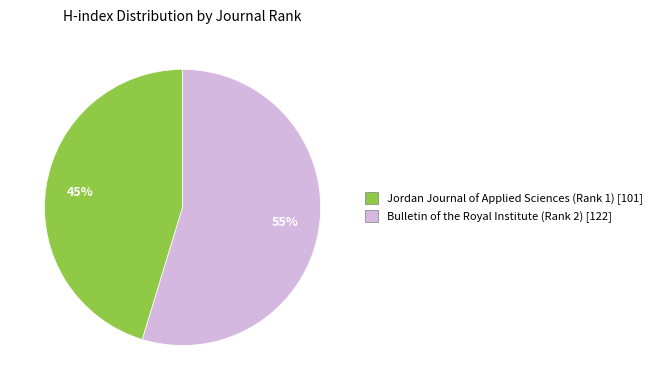

Between Jordan Journal of Applied Sciences (Rank 1) and Bulletin of the Royal Institute (Rank 2), which is larger?

Bulletin of the Royal Institute (Rank 2)